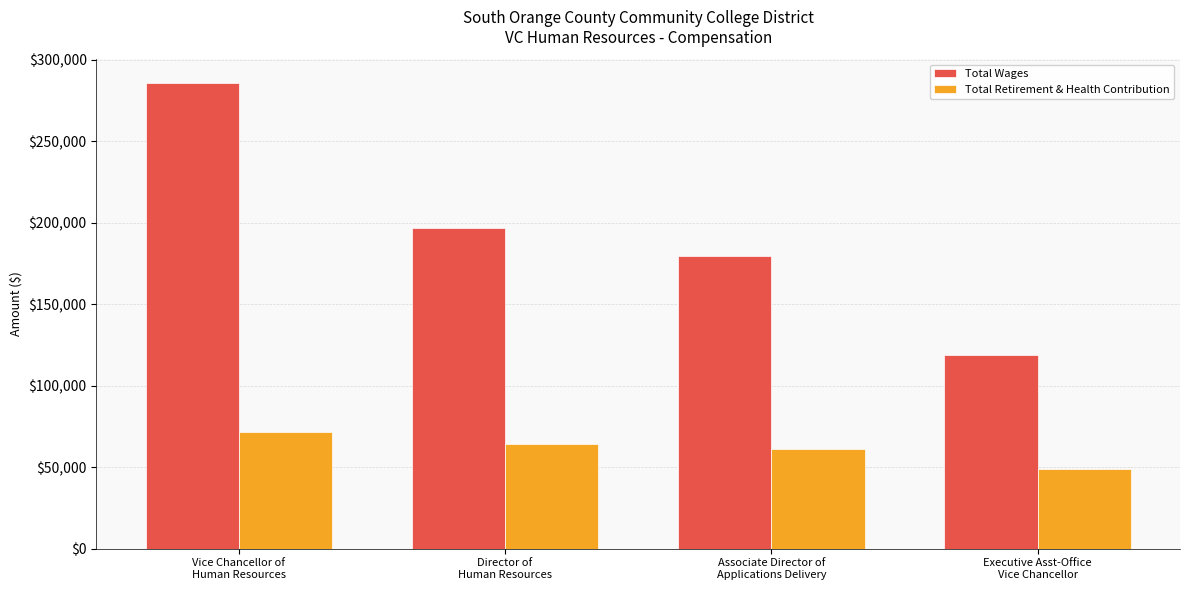

How many distinct data groups are displayed?

2